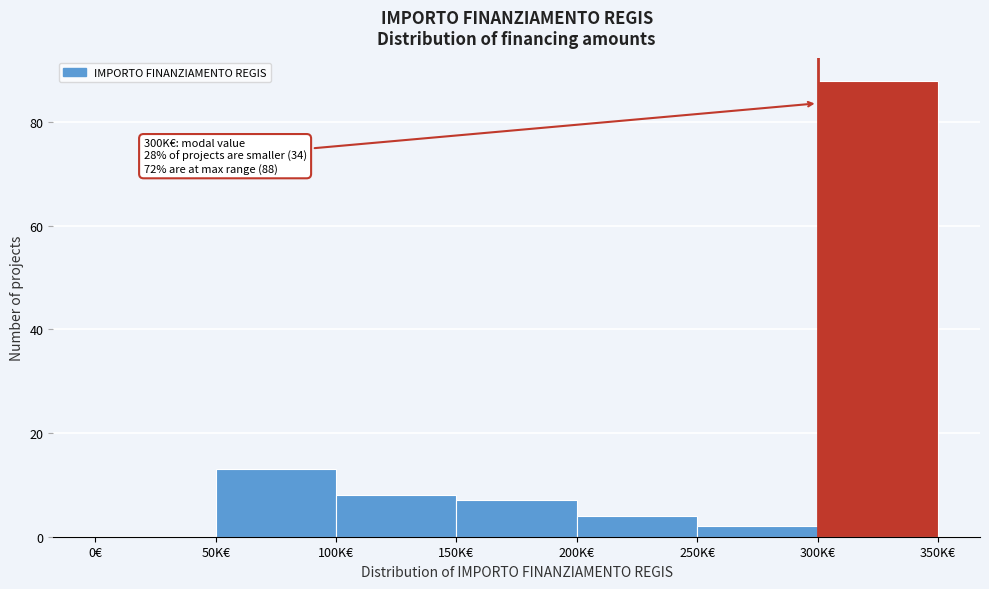

Reading right to left, list all the values displayed in this chart.

300K€=88	250K€=2	200K€=4	150K€=7	100K€=8	50K€=13	0€=0